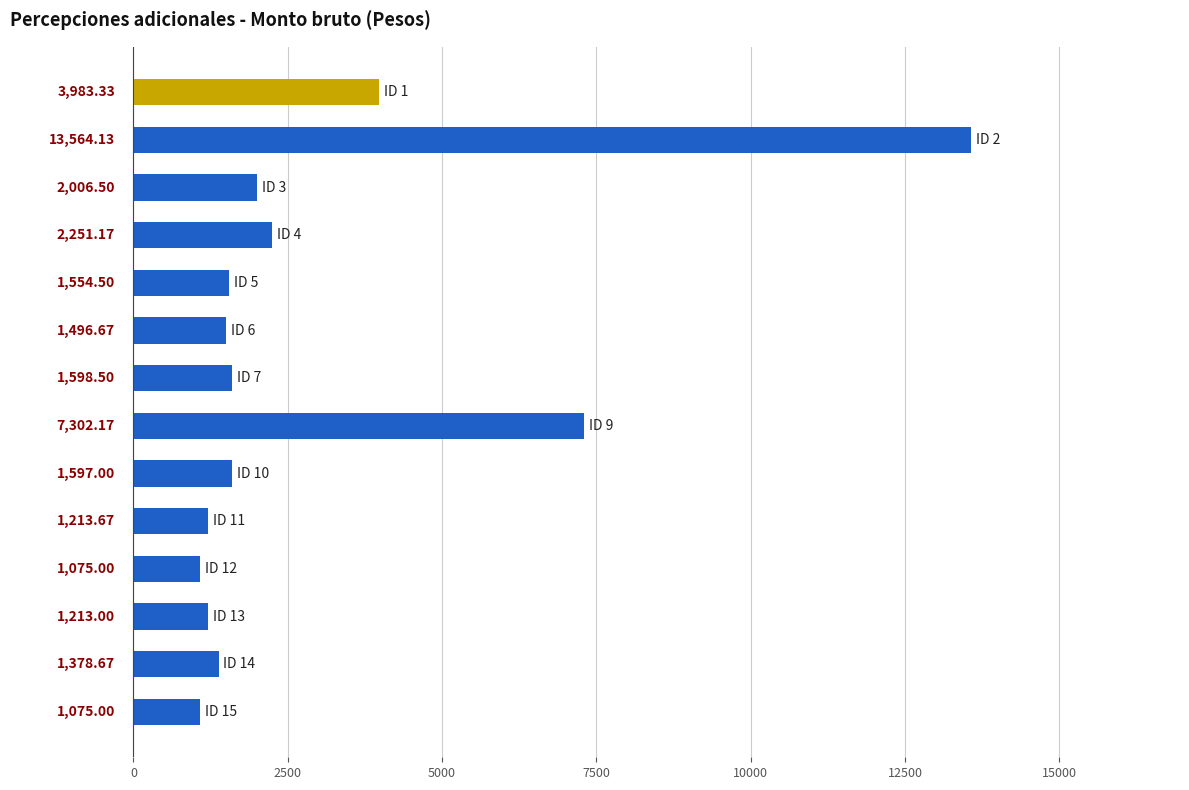

What is the average value?

2950.7